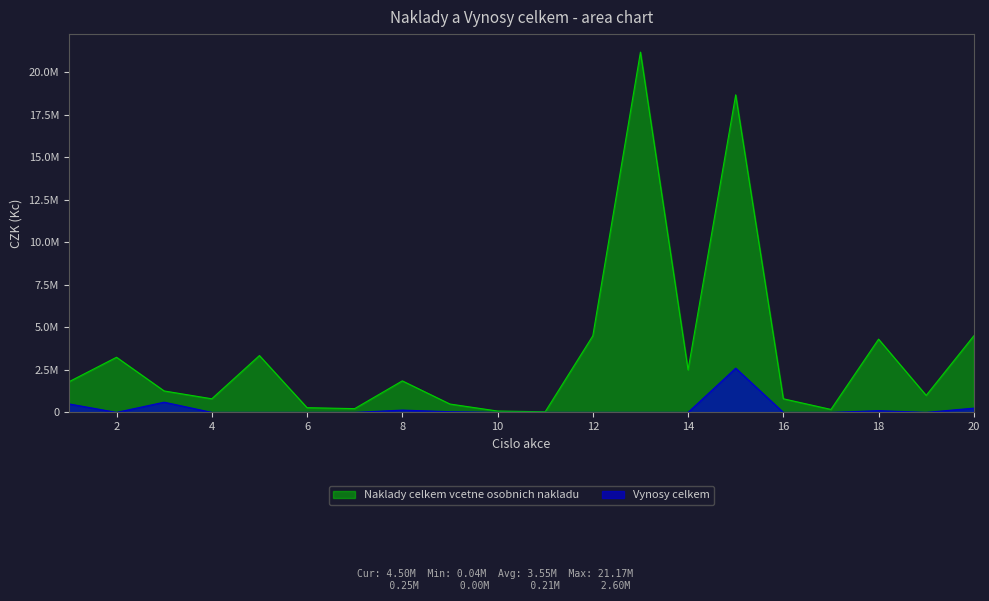

Is the value of Naklady celkem vcetne osobnich nakladu at 11 greater than the value of Vynosy celkem at 10?

Yes